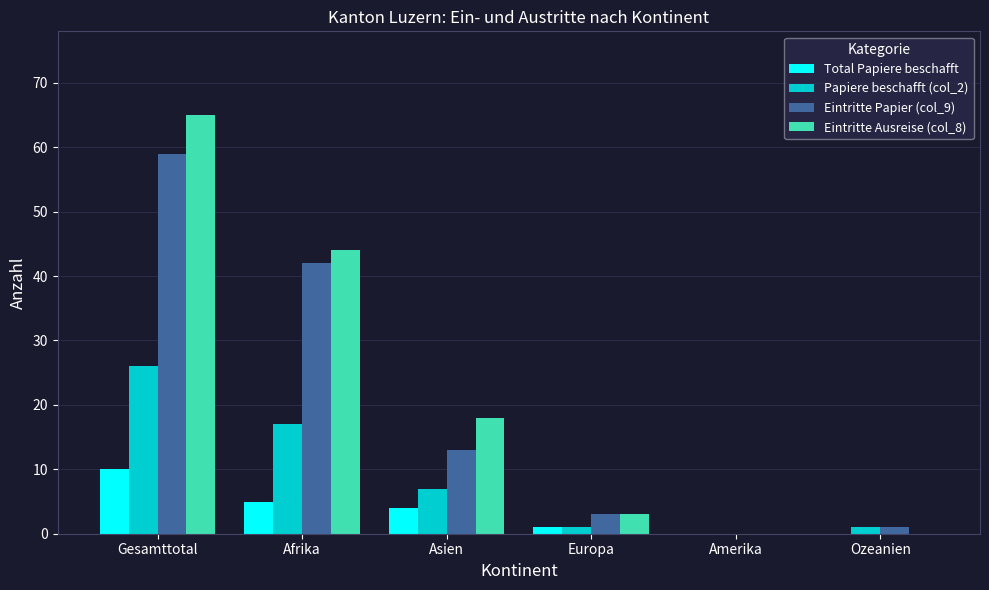

Reading right to left, extract all data points from this chart.

Total Papiere beschafft: Ozeanien=0	Amerika=0	Europa=1	Asien=4	Afrika=5	Gesamttotal=10
Papiere beschafft (col_2): Ozeanien=1	Amerika=0	Europa=1	Asien=7	Afrika=17	Gesamttotal=26
Eintritte Papier (col_9): Ozeanien=1	Amerika=0	Europa=3	Asien=13	Afrika=42	Gesamttotal=59
Eintritte Ausreise (col_8): Ozeanien=0	Amerika=0	Europa=3	Asien=18	Afrika=44	Gesamttotal=65